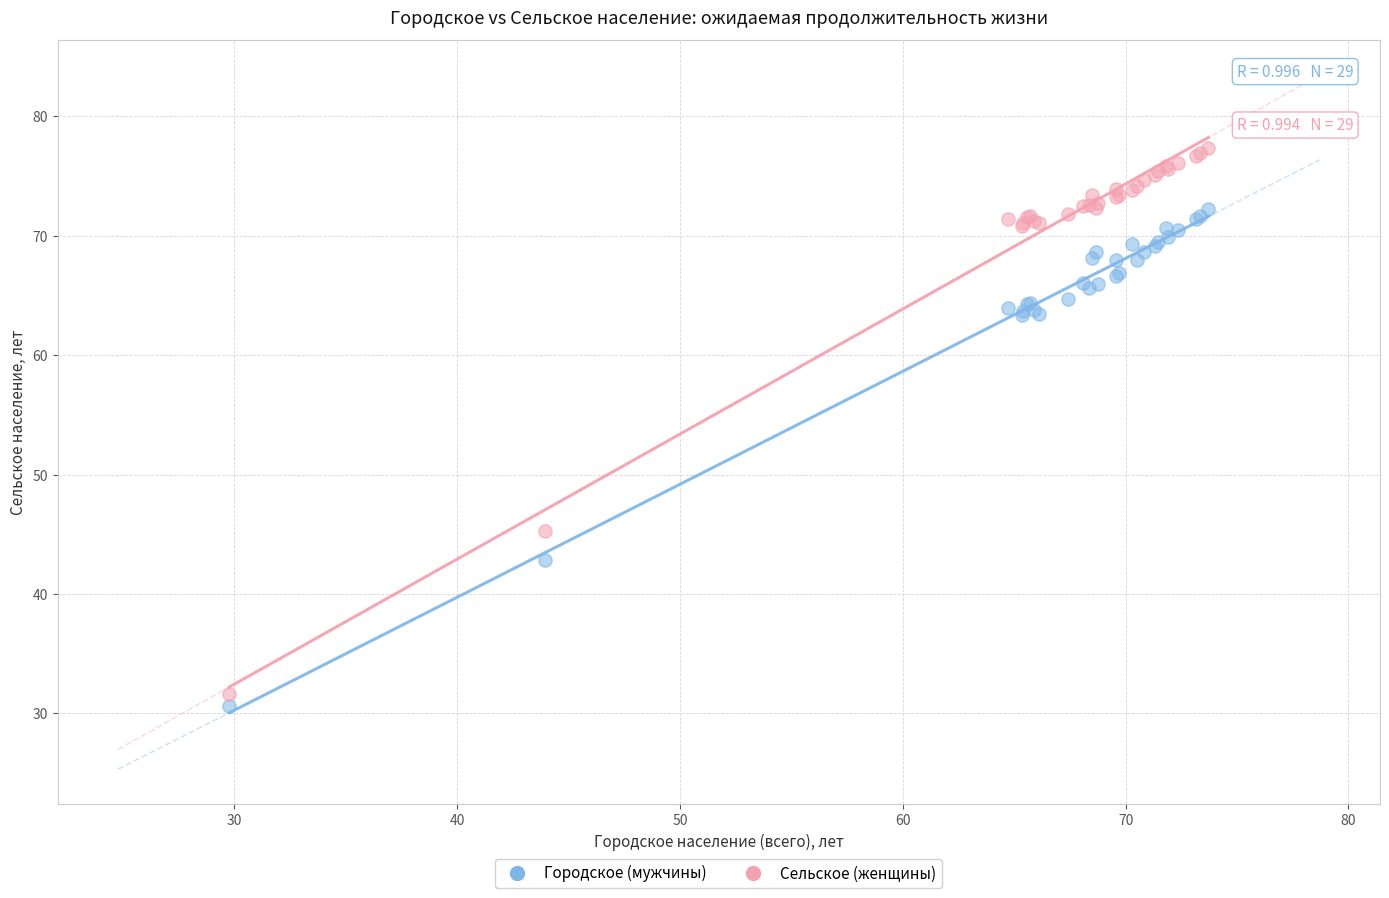

What are all the series names shown in the legend?

Городское (мужчины), Сельское (женщины)